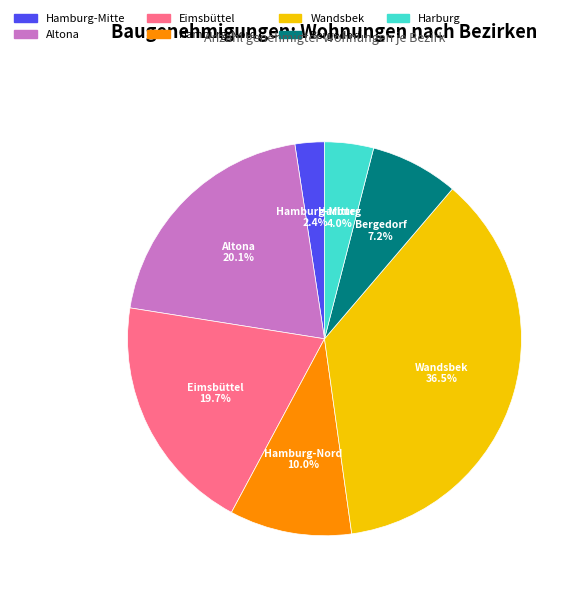

Count the number of slices in the pie.

7